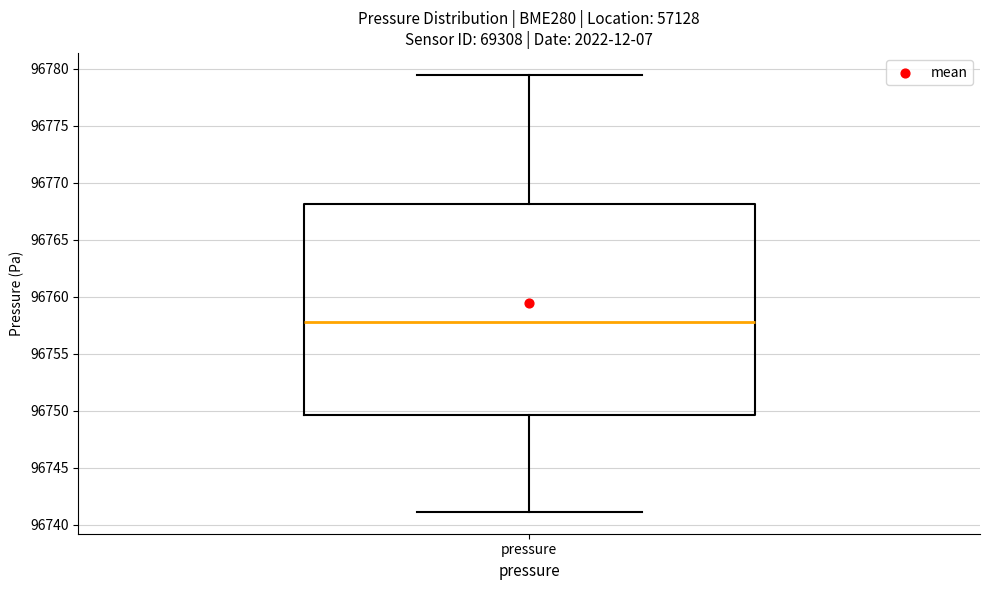

Read this box plot against the y-axis: the position of the median line, the range covered by the box, and the ends of both whiskers. The values are not printed on the chart, so give them approximately, as read against the axis.

median 96758.0, box 96749.5 to 96768.0, whiskers 96741.0 to 96779.5